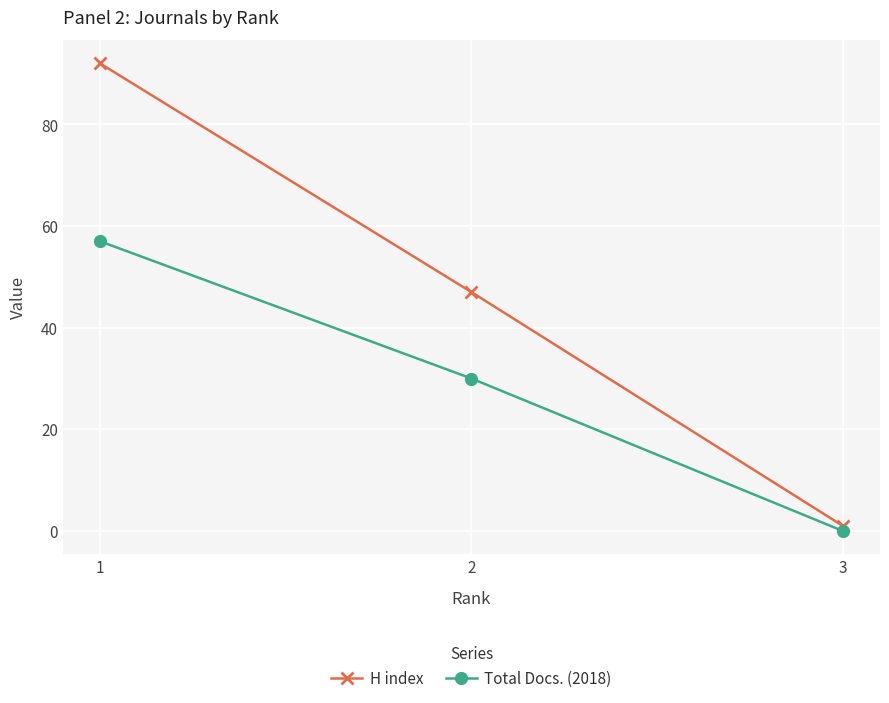

Is it true that Total Docs. (2018) equals 44 at 2?

False